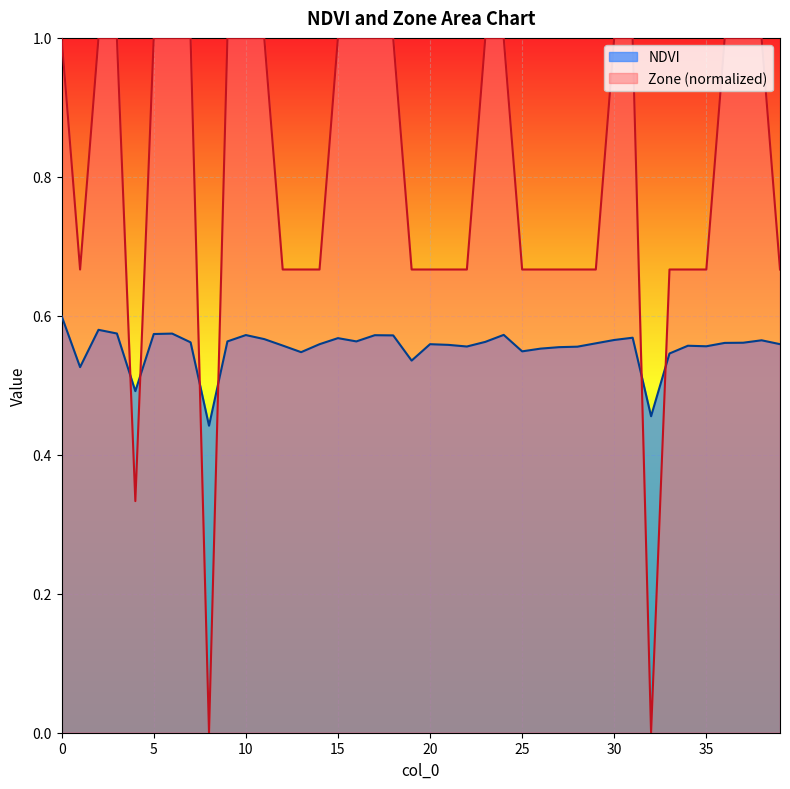

Which series has the widest spread of values?

Zone (normalized)